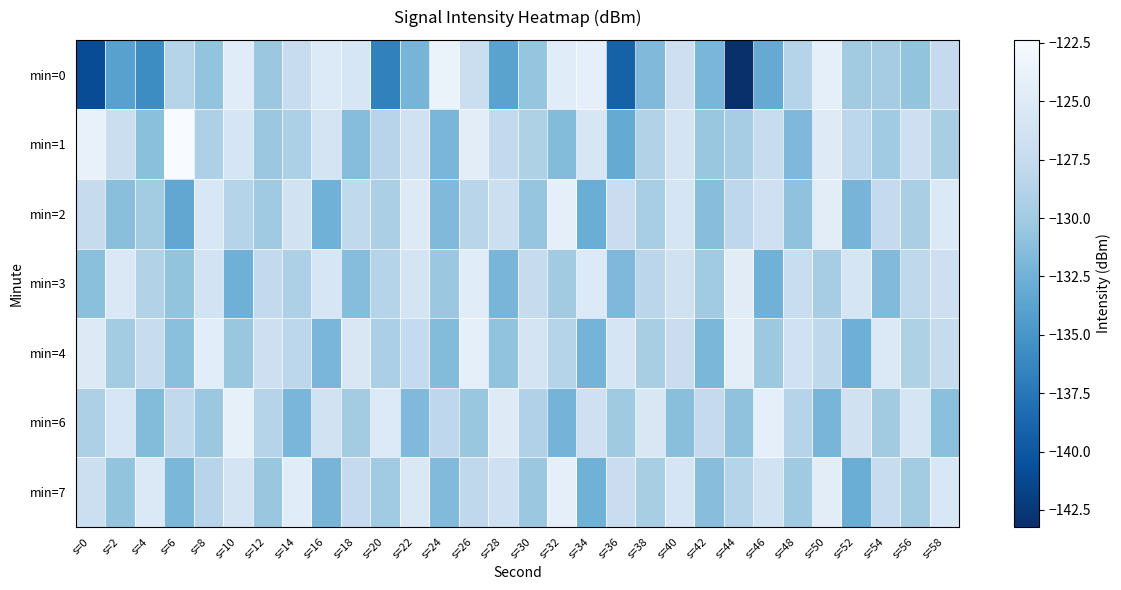

What is the maximum value shown in the chart?

-122.4